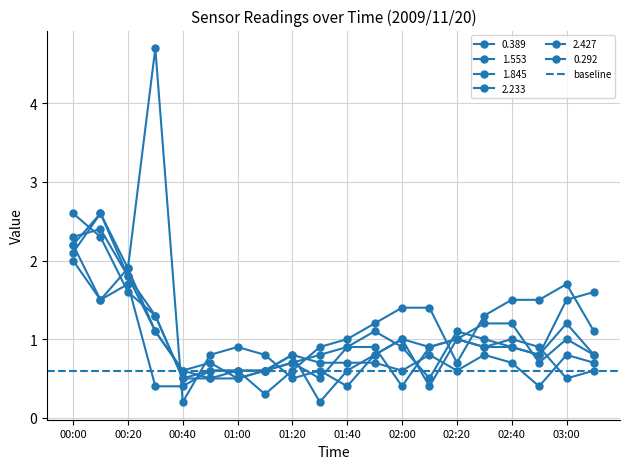

What is the label of the 11th point from the right?

01:30